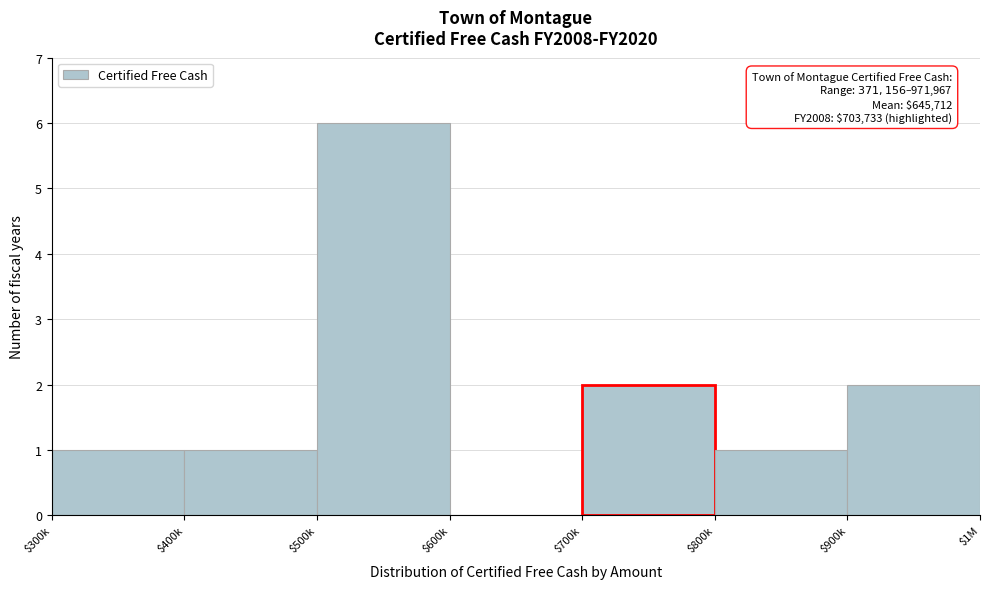

The chart shows a value of 4 at $600k. True or false?

False